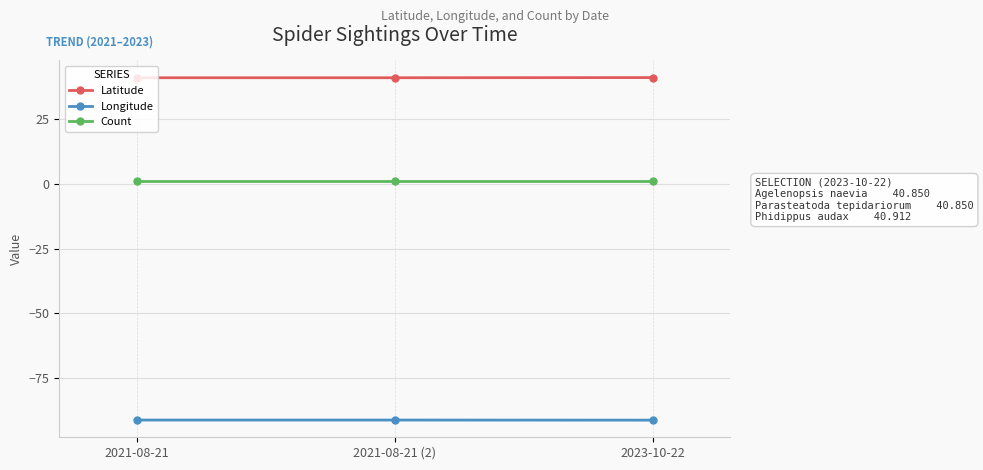

Is it true that Longitude equals -91.1 at 2021-08-21?

True